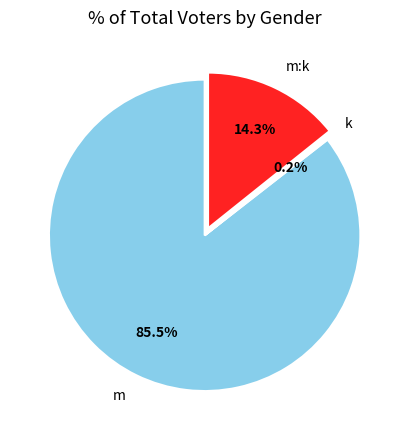

What percentage is NOT represented by m?

14.5%